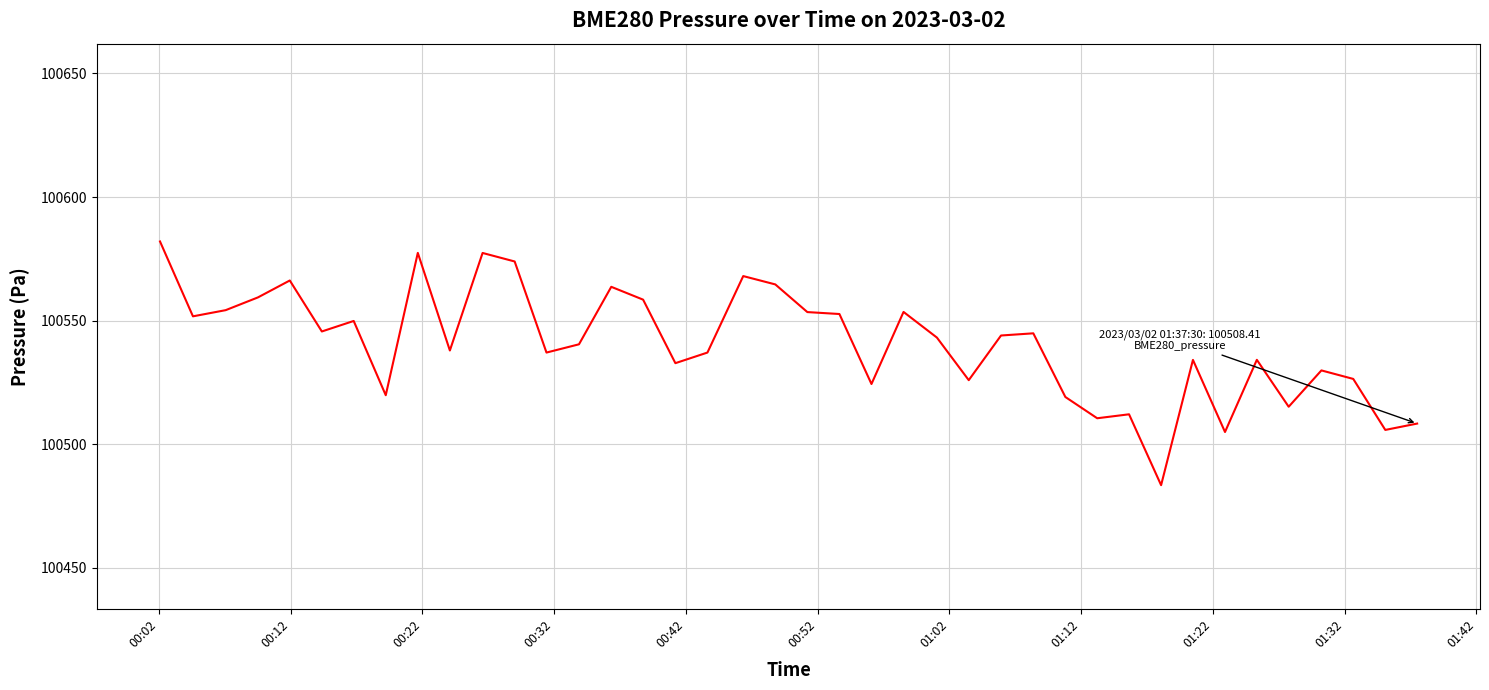

What is the greatest value displayed?

100582.1